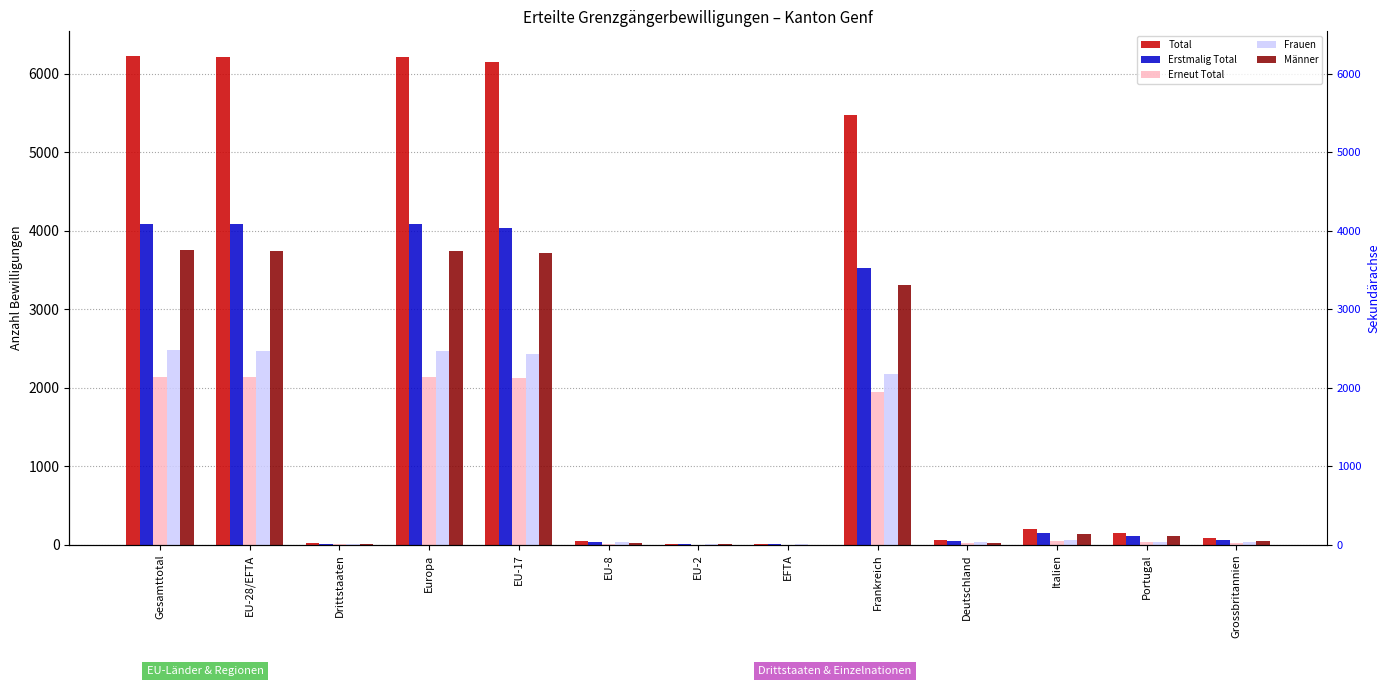

Rank the series at Grossbritannien from highest to lowest value.

Total, Erstmalig Total, Männer, Frauen, Erneut Total